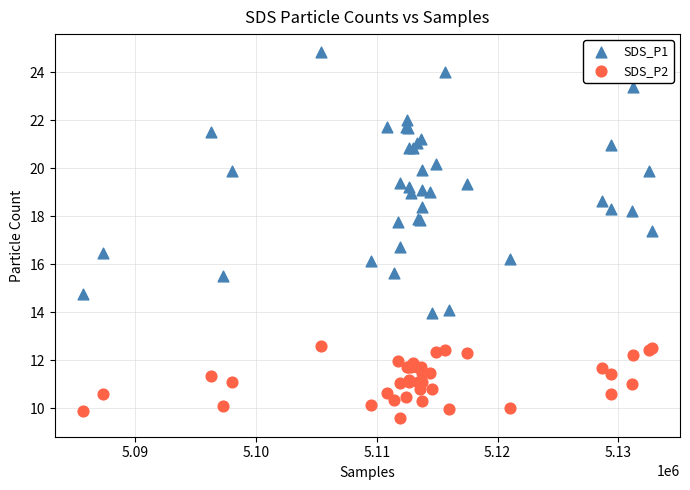

Which series reaches the maximum Y coordinate?

SDS_P1